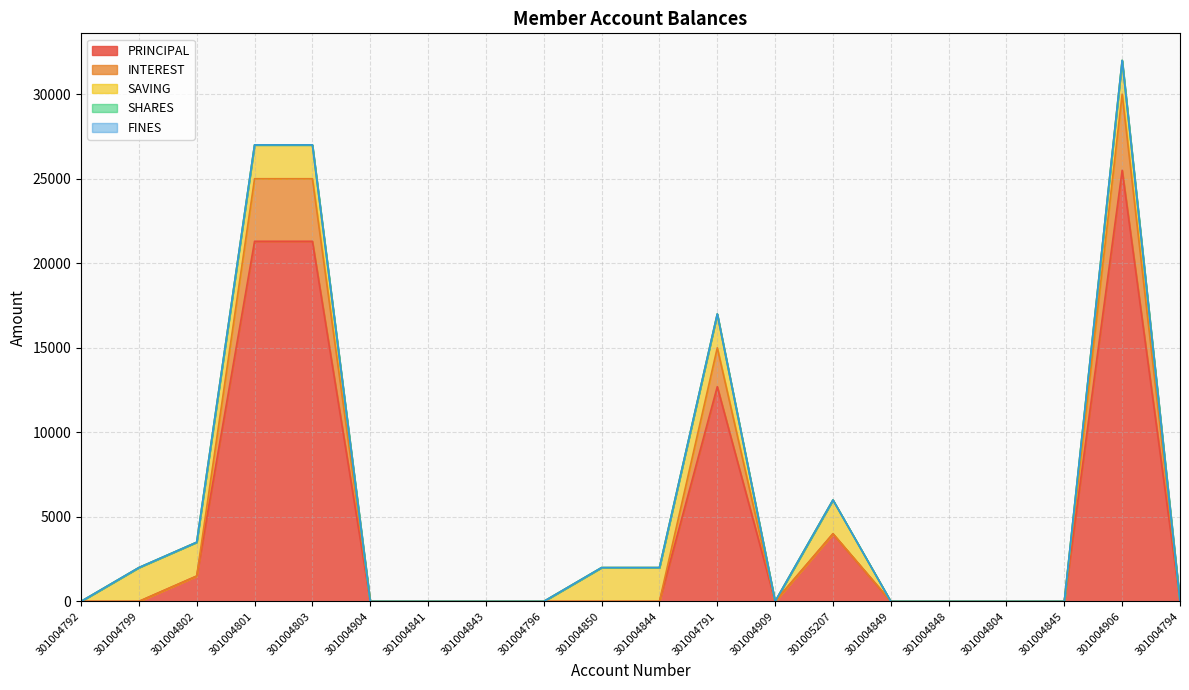

At which category is the sum across all series the highest?

301004906